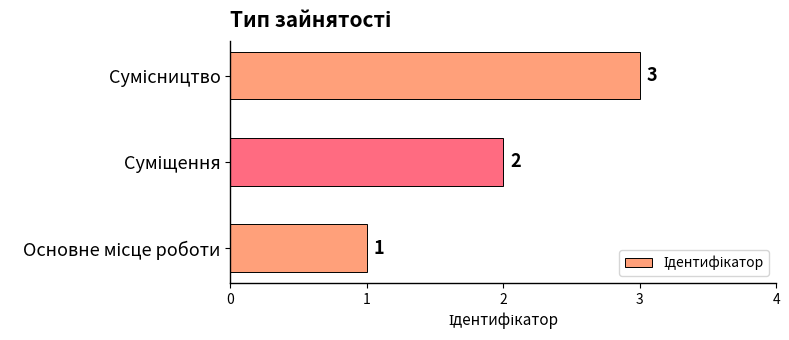

How many values are below 2?

1